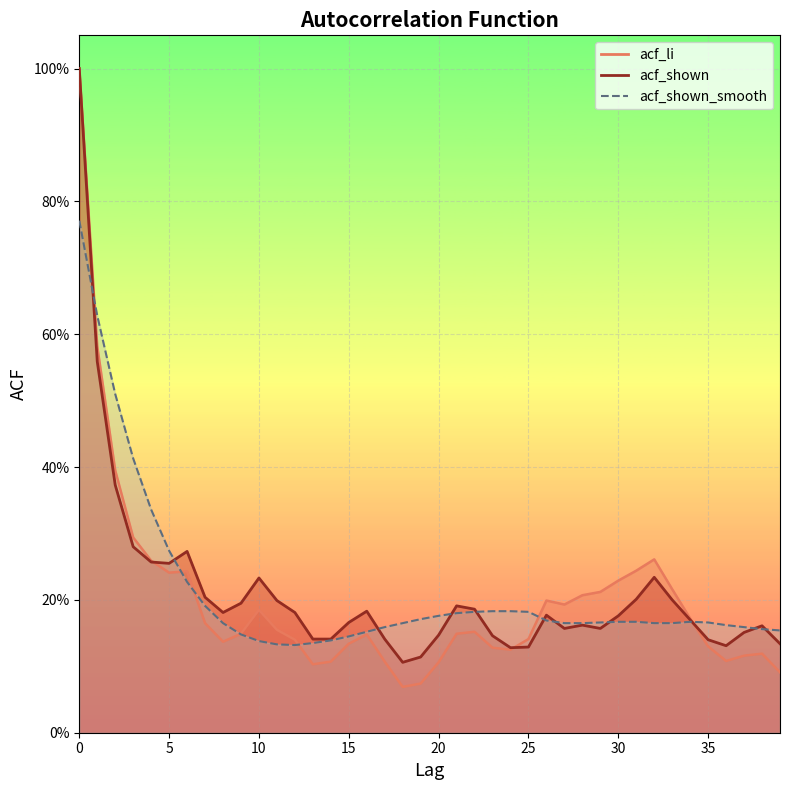

At 6, list the series in order from largest to smallest.

acf_shown, acf_li, acf_shown_smooth